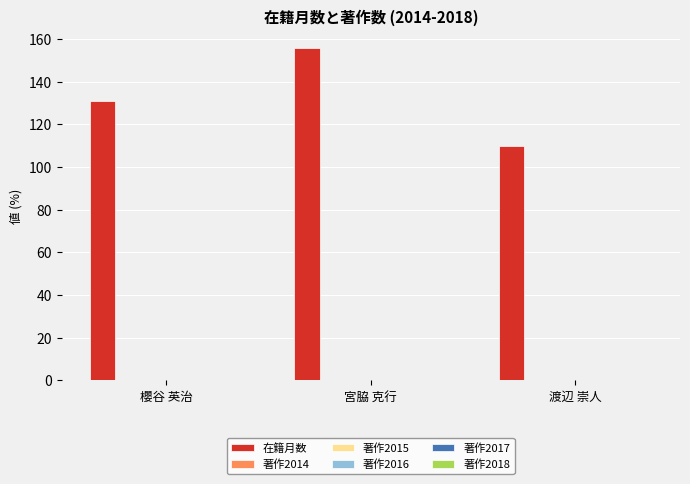

Does the chart contain any negative values?

No